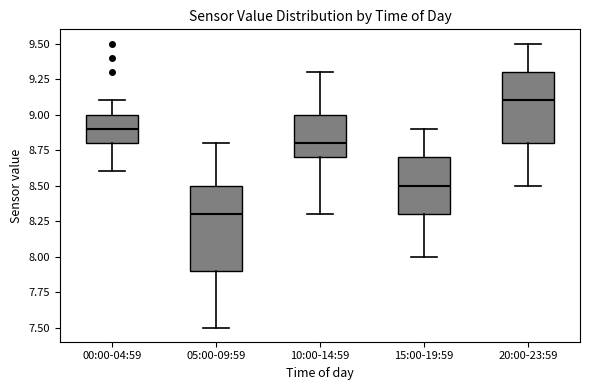

Reading left to right, read every box against the y-axis: the position of its median line, the range the box covers, and the ends of its whiskers. The values are not printed on the chart, so give them approximately, as read against the axis.

00:00-04:59: median 8.9, box 8.8 to 9.0, whiskers 8.6 to 9.1
05:00-09:59: median 8.3, box 7.9 to 8.5, whiskers 7.5 to 8.8
10:00-14:59: median 8.8, box 8.7 to 9.0, whiskers 8.3 to 9.3
15:00-19:59: median 8.5, box 8.3 to 8.7, whiskers 8.0 to 8.9
20:00-23:59: median 9.1, box 8.8 to 9.3, whiskers 8.5 to 9.5